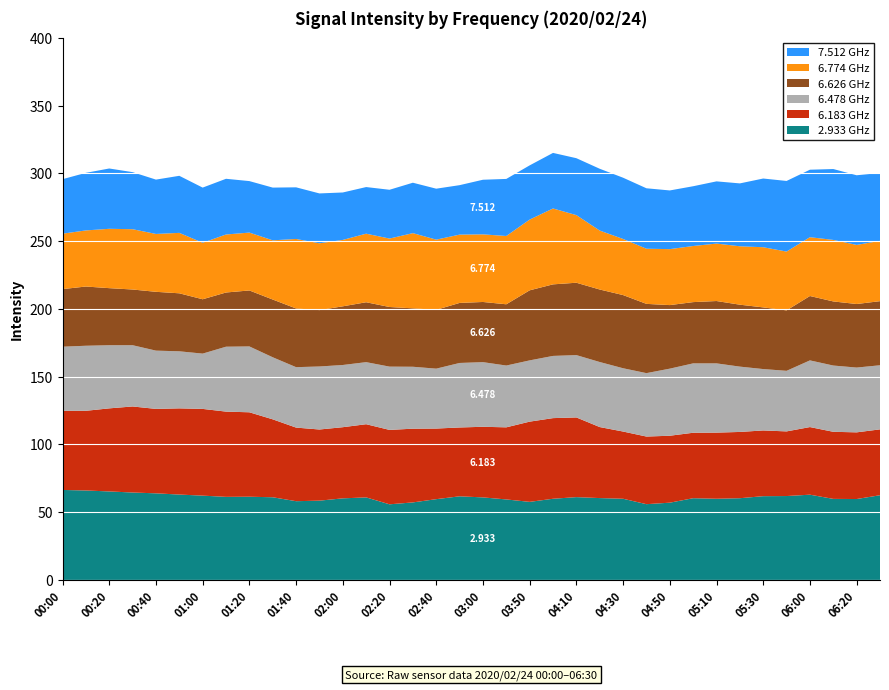

Reading right to left, transcribe all the data shown in this chart.

2.933 GHz: 06:30=62.5	06:20=59.7	06:10=59.8	06:00=62.9	05:40=61.9	05:30=61.8	05:20=60.3	05:10=59.9	05:00=60.3	04:50=57.0	04:40=55.9	04:30=59.9	04:20=60.4	04:10=61.1	04:00=59.9	03:50=57.6	03:10=59.4	03:00=60.9	02:50=61.7	02:40=59.6	02:30=57.2	02:20=55.8	02:10=60.9	02:00=60.2	01:50=58.5	01:40=58.1	01:30=61.0	01:20=61.4	01:10=61.3	01:00=62.2	00:50=63.0	00:40=63.9	00:30=64.5	00:20=65.3	00:10=66.0	00:00=66.4
6.183 GHz: 06:30=48.6	06:20=49.2	06:10=49.5	06:00=49.9	05:40=47.7	05:30=48.5	05:20=48.9	05:10=48.8	05:00=48.3	04:50=49.4	04:40=49.9	04:30=49.6	04:20=52.4	04:10=58.8	04:00=59.5	03:50=59.2	03:10=53.2	03:00=52.1	02:50=50.8	02:40=52.1	02:30=54.4	02:20=54.9	02:10=54.0	02:00=52.5	01:50=52.5	01:40=54.3	01:30=57.5	01:20=62.3	01:10=62.9	01:00=64.0	00:50=63.6	00:40=62.3	00:30=63.5	00:20=61.3	00:10=58.8	00:00=58.4
6.478 GHz: 06:30=47.3	06:20=47.8	06:10=48.9	06:00=49.2	05:40=44.7	05:30=45.3	05:20=48.2	05:10=51.1	05:00=51.2	04:50=49.5	04:40=46.8	04:30=46.7	04:20=48.0	04:10=46.0	04:00=45.9	03:50=45.2	03:10=45.6	03:00=47.7	02:50=47.6	02:40=44.2	02:30=45.7	02:20=46.7	02:10=45.8	02:00=45.9	01:50=46.5	01:40=44.6	01:30=45.8	01:20=48.6	01:10=47.9	01:00=40.8	00:50=42.1	00:40=43.0	00:30=45.2	00:20=46.6	00:10=48.0	00:00=47.3
6.626 GHz: 06:30=47.3	06:20=46.9	06:10=47.3	06:00=47.5	05:40=44.6	05:30=45.5	05:20=45.7	05:10=46.0	05:00=45.2	04:50=46.9	04:40=51.1	04:30=54.0	04:20=53.5	04:10=53.4	04:00=52.8	03:50=51.7	03:10=45.2	03:00=44.4	02:50=44.3	02:40=43.4	02:30=43.1	02:20=44.0	02:10=44.2	02:00=43.3	01:50=41.6	01:40=43.3	01:30=42.6	01:20=41.3	01:10=40.0	01:00=40.1	00:50=42.8	00:40=43.4	00:30=41.1	00:20=42.1	00:10=43.7	00:00=42.5
6.774 GHz: 06:30=44.5	06:20=43.6	06:10=45.4	06:00=43.4	05:40=43.4	05:30=44.4	05:20=43.1	05:10=42.4	05:00=41.4	04:50=41.3	04:40=40.7	04:30=41.4	04:20=43.5	04:10=49.9	04:00=56.0	03:50=52.2	03:10=50.4	03:00=49.9	02:50=50.4	02:40=51.8	02:30=55.5	02:20=50.5	02:10=50.6	02:00=49.0	01:50=49.3	01:40=51.3	01:30=43.7	01:20=42.7	01:10=42.8	01:00=41.7	00:50=44.6	00:40=42.7	00:30=44.5	00:20=43.8	00:10=41.4	00:00=40.9
7.512 GHz: 06:30=50.1	06:20=51.4	06:10=52.3	06:00=49.8	05:40=52.1	05:30=50.7	05:20=46.4	05:10=45.9	05:00=44.1	04:50=43.3	04:40=44.6	04:30=45.2	04:20=45.6	04:10=42.0	04:00=41.0	03:50=40.0	03:10=42.1	03:00=40.3	02:50=36.5	02:40=37.6	02:30=37.2	02:20=36.0	02:10=34.4	02:00=35.0	01:50=36.8	01:40=38.1	01:30=38.9	01:20=38.0	01:10=41.1	01:00=40.7	00:50=42.1	00:40=40.1	00:30=42.1	00:20=44.5	00:10=42.5	00:00=40.2